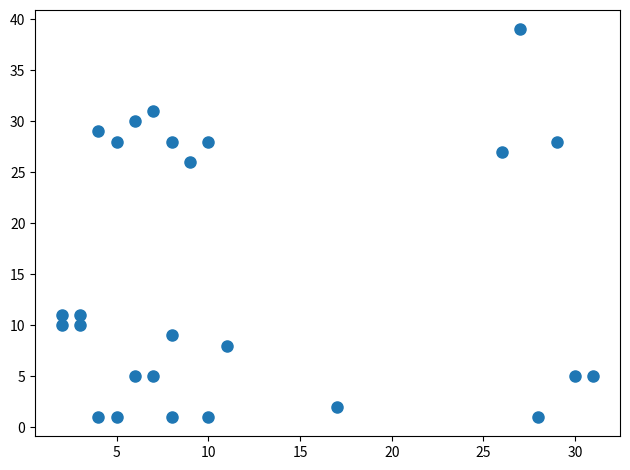

What is the range of Y values (max minus min)?

38